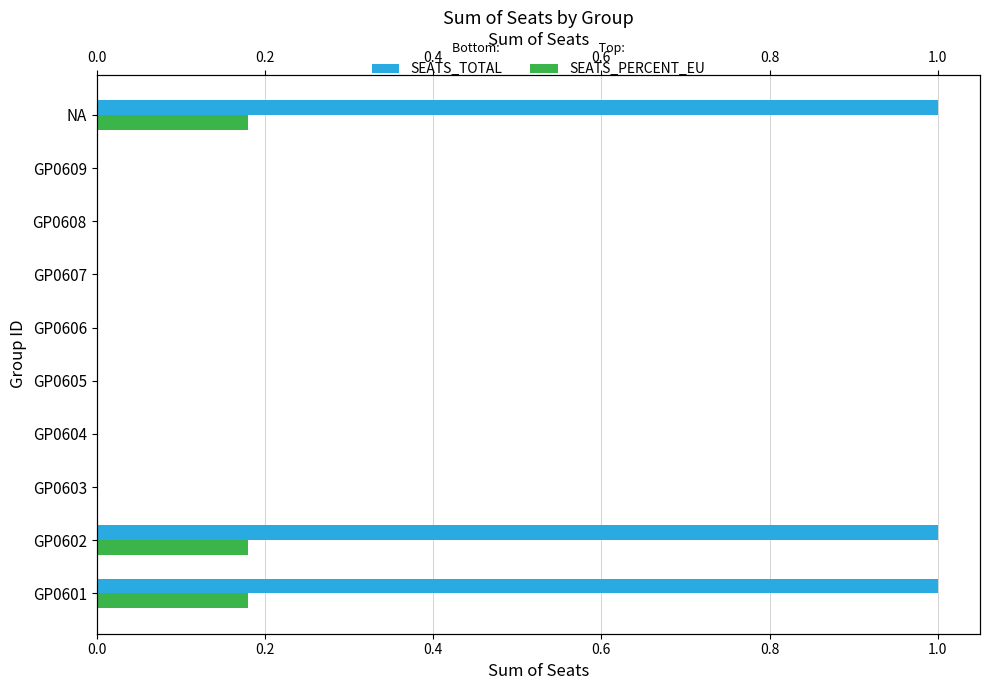

Is it true that SEATS_PERCENT_EU equals 0.0 at GP0603?

True